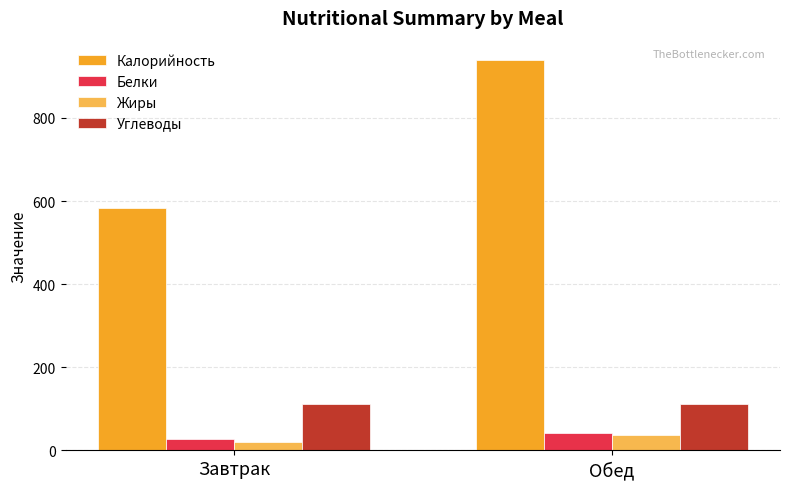

List the labels in order of Белки value, smallest first.

Завтрак, Обед